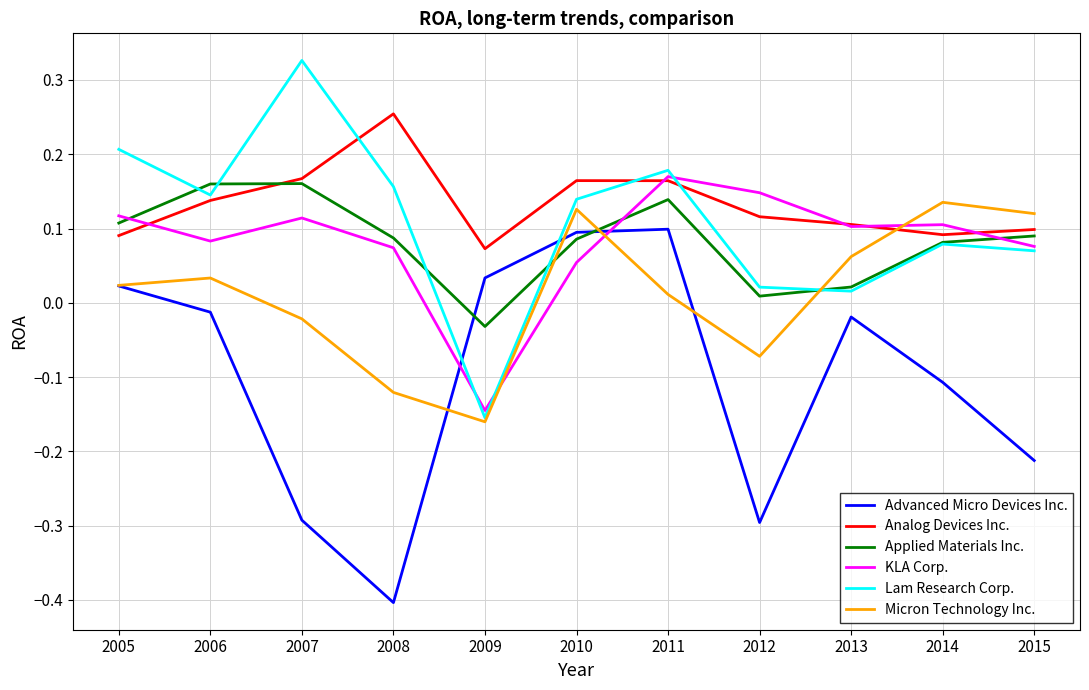

The value of Analog Devices Inc. at 2014 is 0.1. True or false?

True